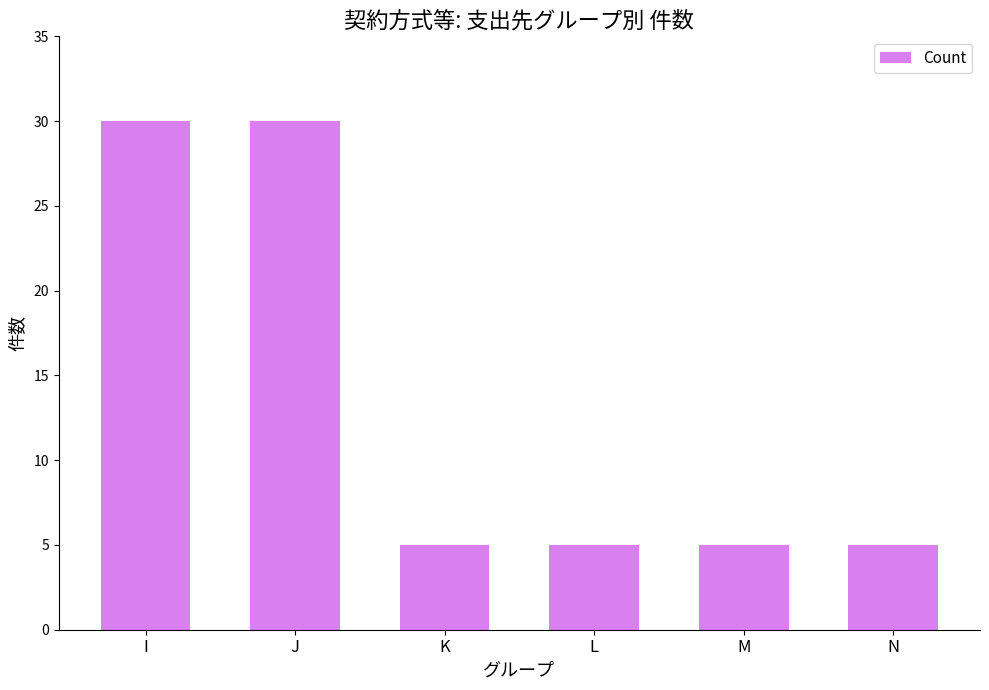

Approximately how many times larger is the value at L compared to M?

1.0